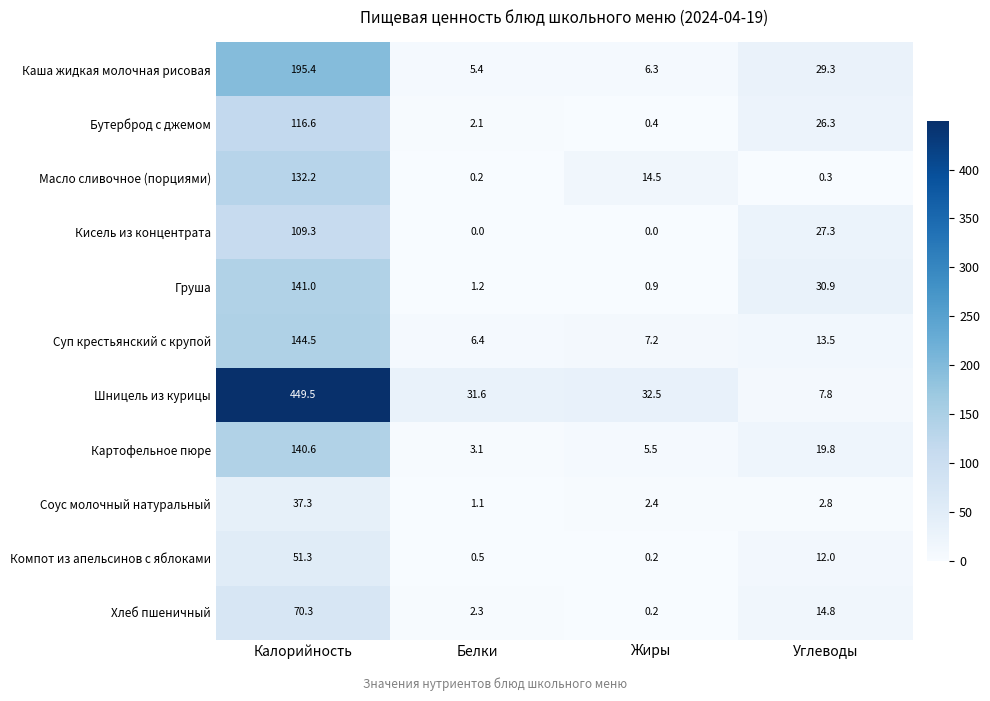

What is the sum of the Компот из апельсинов с яблоками values at Белки and Калорийность?

51.8